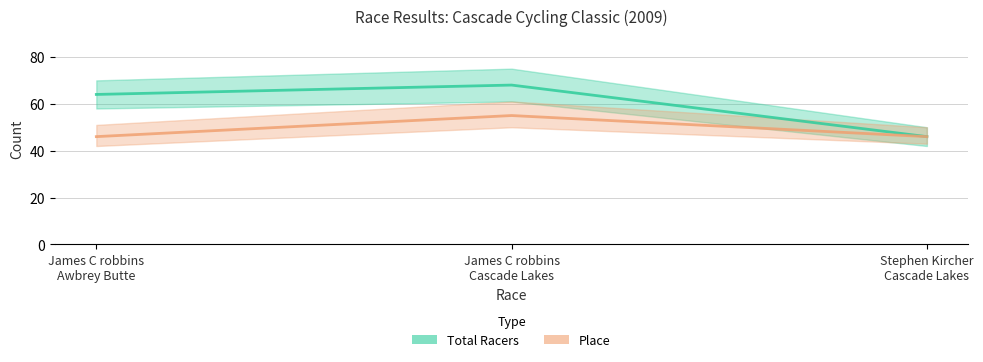

At which label is Place closest to 50?

James C robbins
Awbrey Butte